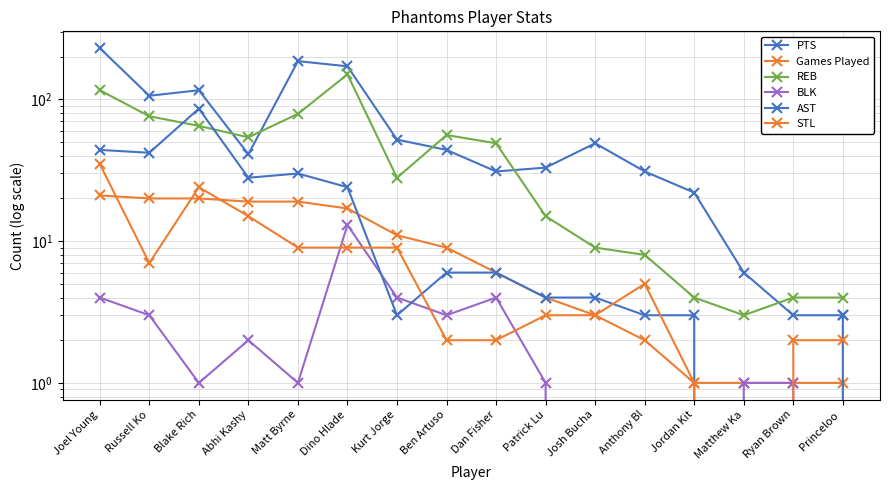

What are all the series names shown in the legend?

PTS, Games Played, REB, BLK, AST, STL